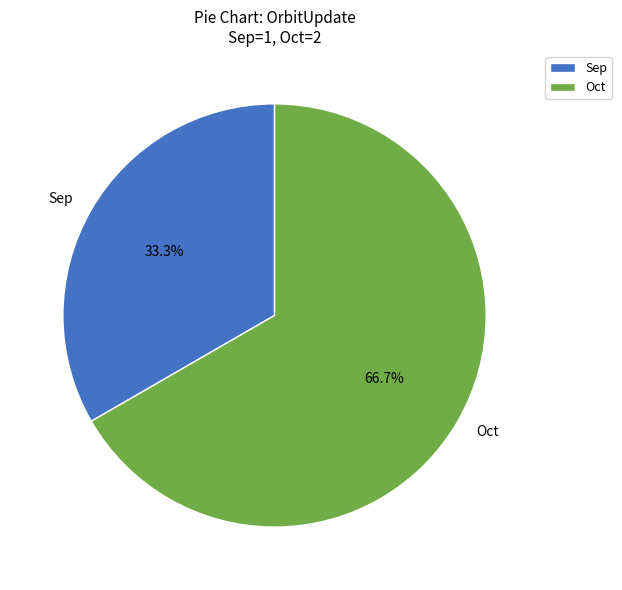

What percentage is the Oct slice, to the nearest percent?

67%